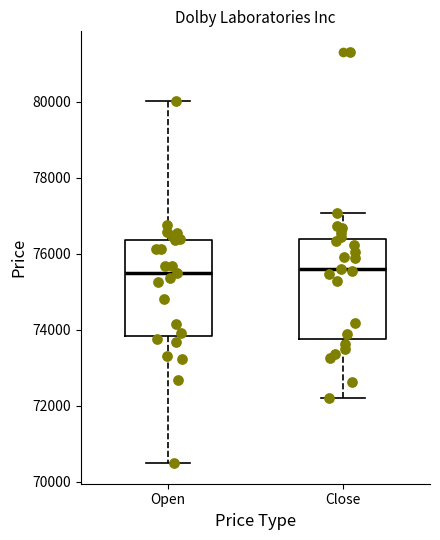

Reading left to right, read every box against the y-axis: the position of its median line, the range the box covers, and the ends of its whiskers. The values are not printed on the chart, so give them approximately, as read against the axis.

Open: median 75600, box 73800 to 76400, whiskers 70400 to 80000
Close: median 75600, box 73800 to 76400, whiskers 72200 to 77000